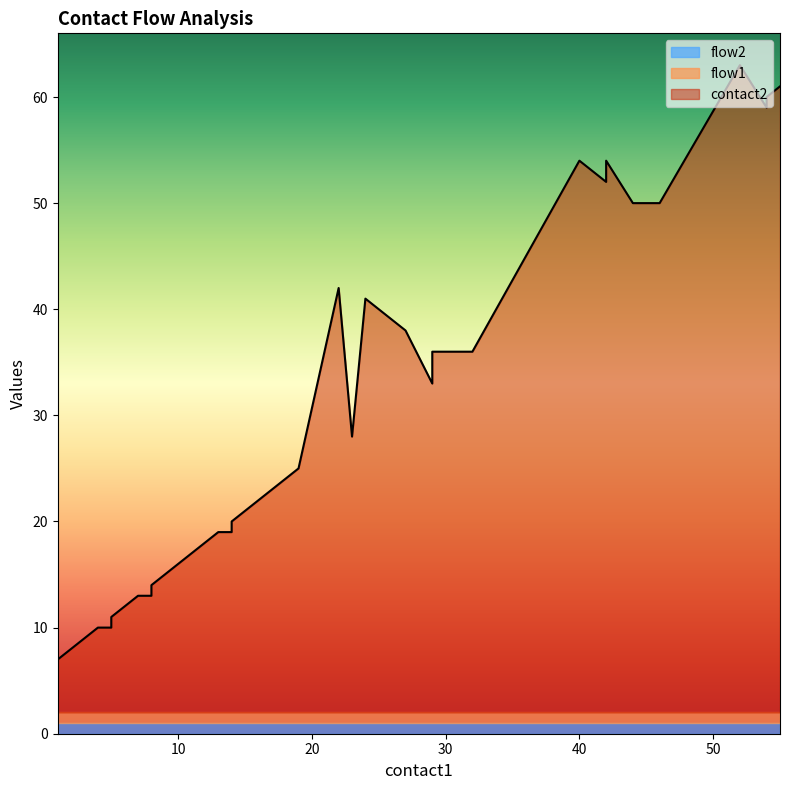

What is the minimum value shown in the chart?

1